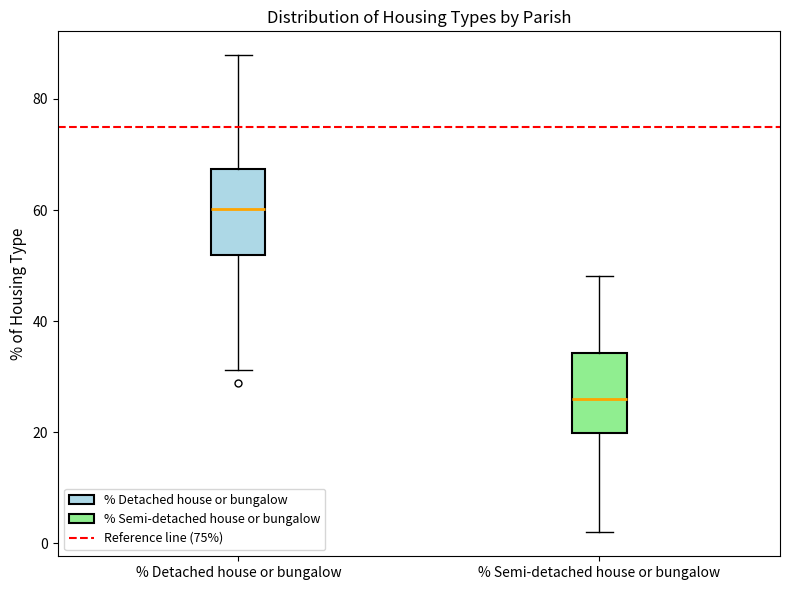

Where does the upper whisker of the box for % Semi-detached house or bungalow end on the y-axis? The values are not printed on the chart, so give them approximately, as read against the axis.

48